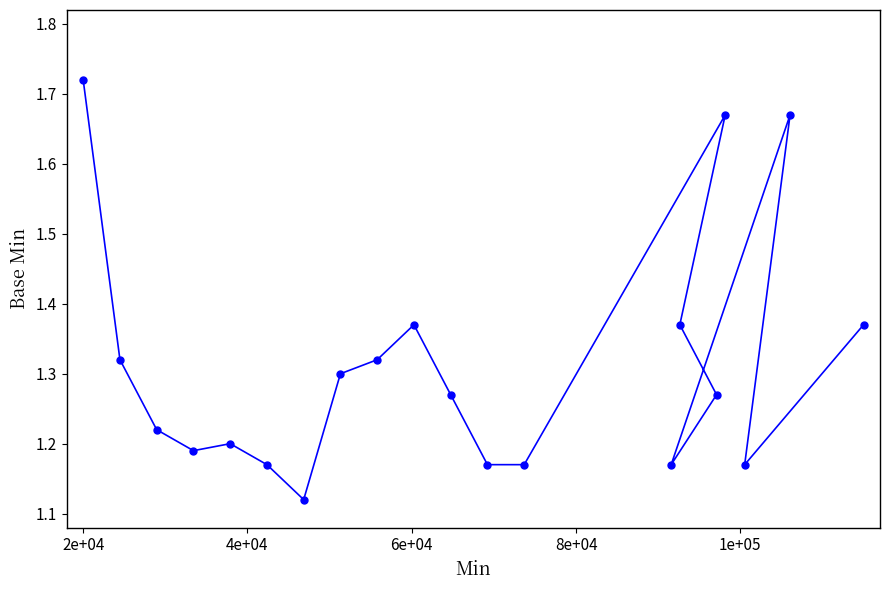

Count the values in the range 1 to 2.

20